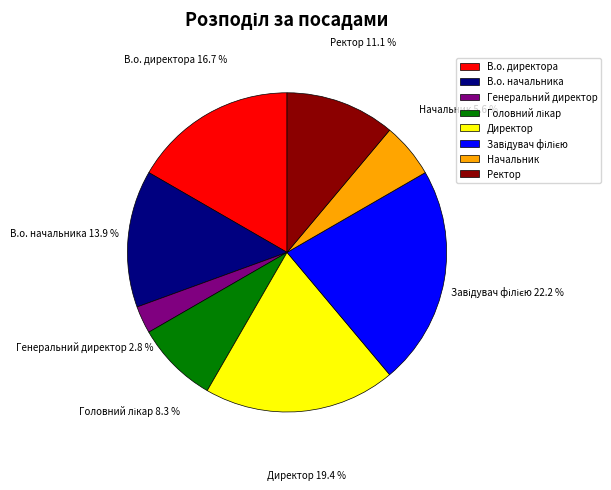

Is there any slice that represents more than half of the pie?

No